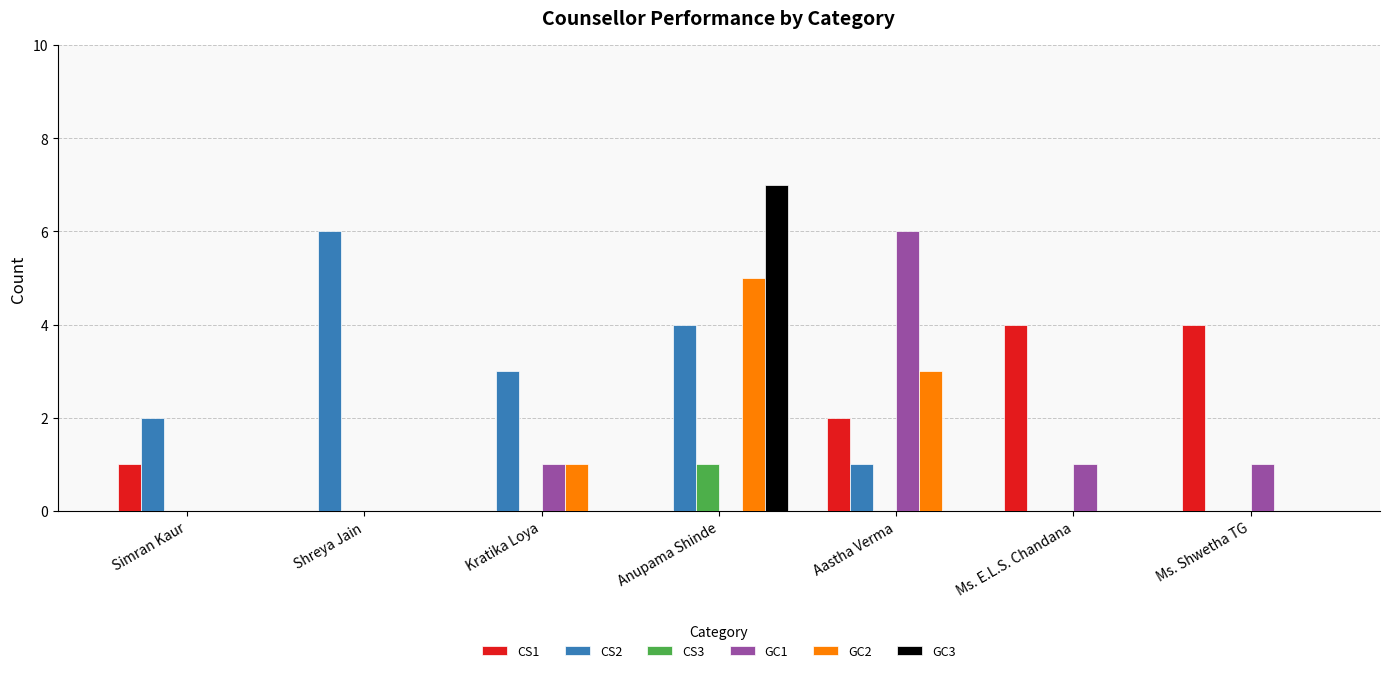

True or false: GC2 has a value of 0 at Simran Kaur.

True